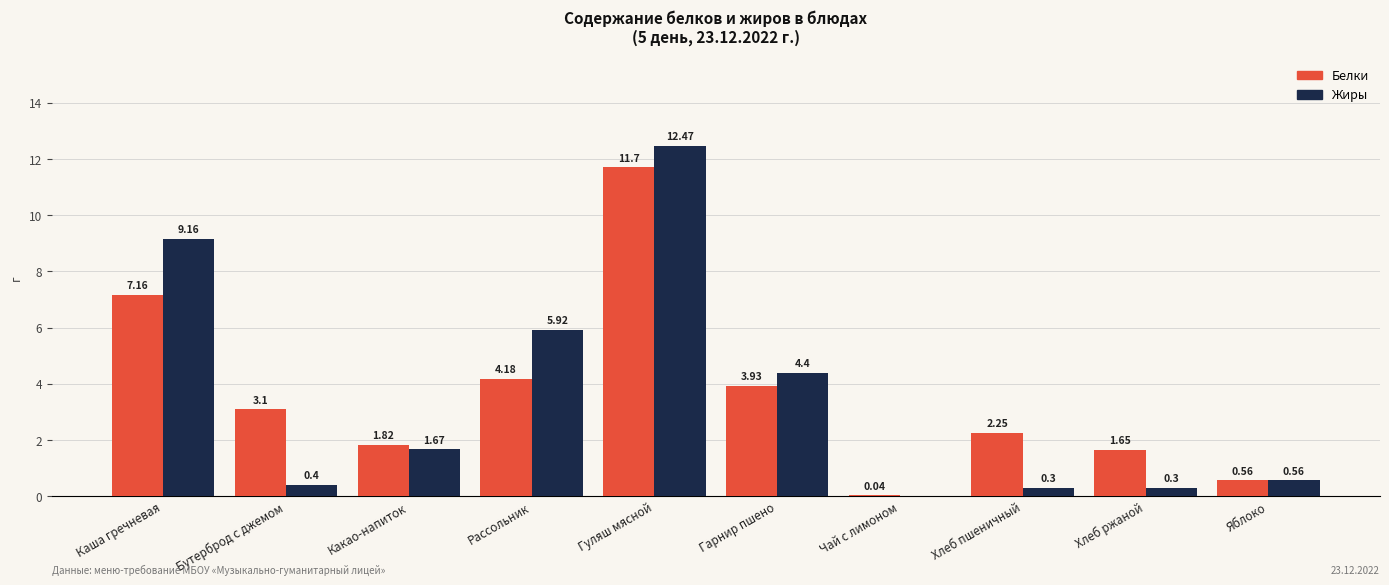

Which series has the widest spread of values?

Жиры